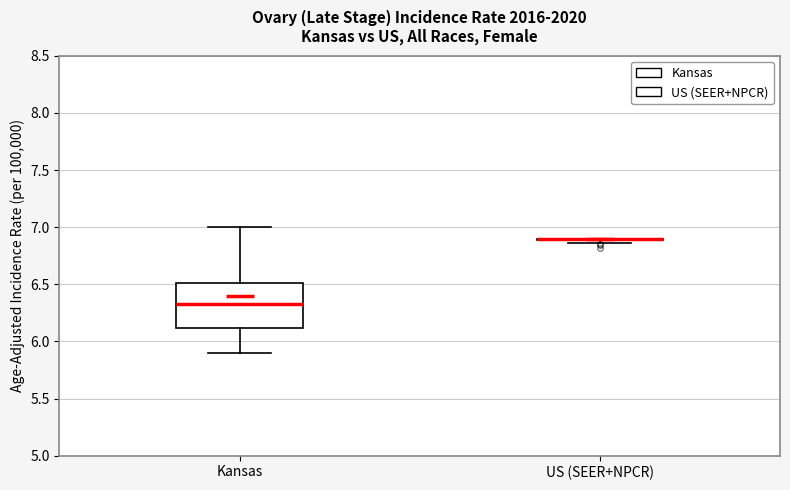

Reading left to right, read every box against the y-axis: the position of its median line, the range the box covers, and the ends of its whiskers. The values are not printed on the chart, so give them approximately, as read against the axis.

Kansas: median 6.30, box 6.10 to 6.50, whiskers 5.90 to 7.00
US (SEER+NPCR): box collapsed to a line at 6.90, whiskers 6.85 to 6.90